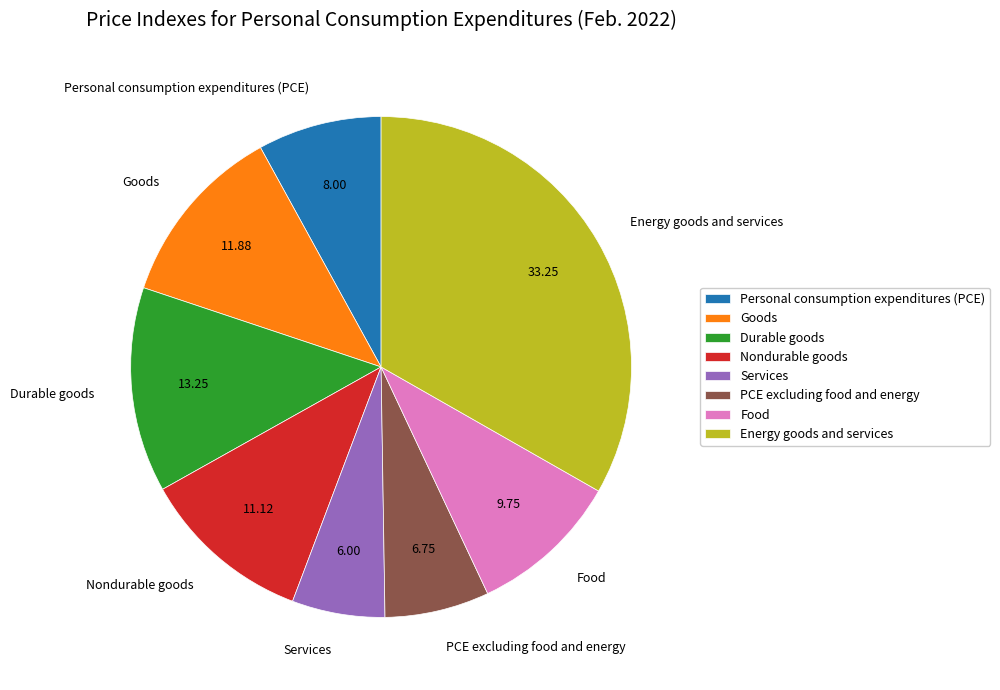

Is there any slice that represents more than half of the pie?

No